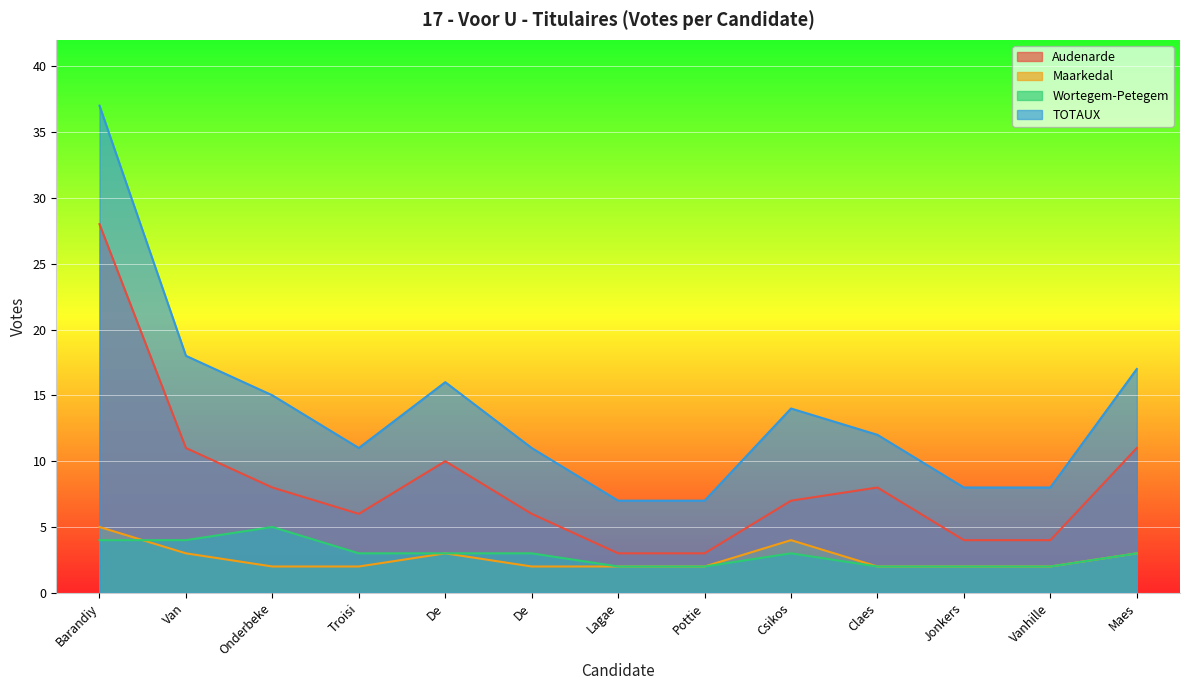

What is the approximate value of Wortegem-Petegem at Lagae?

2